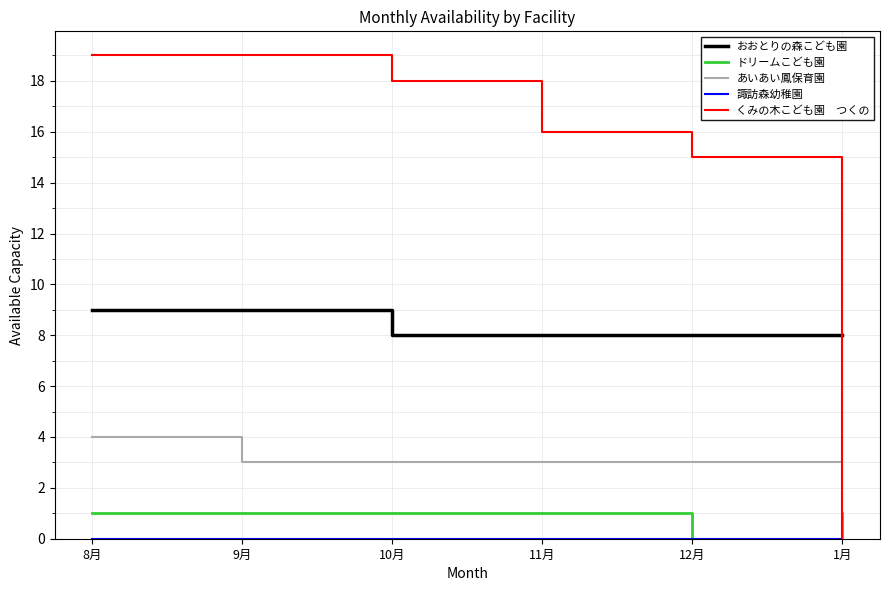

At which category is the sum across all series the highest?

8月